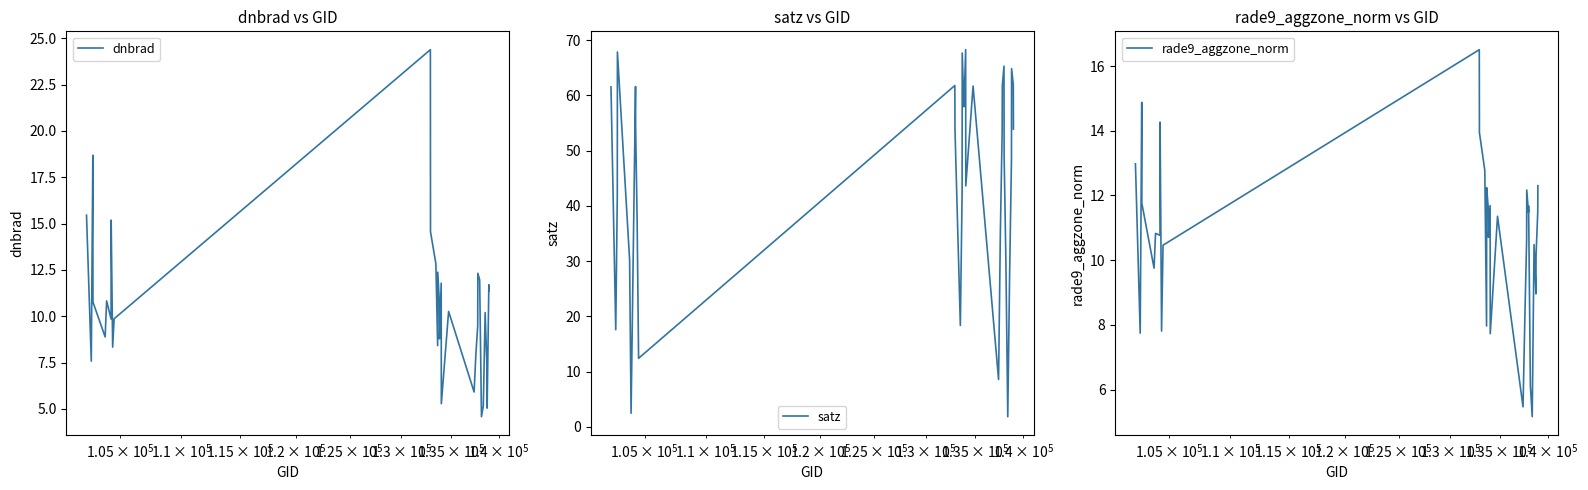

What is the value of the dnbrad point at the 19th from the left?

5.3